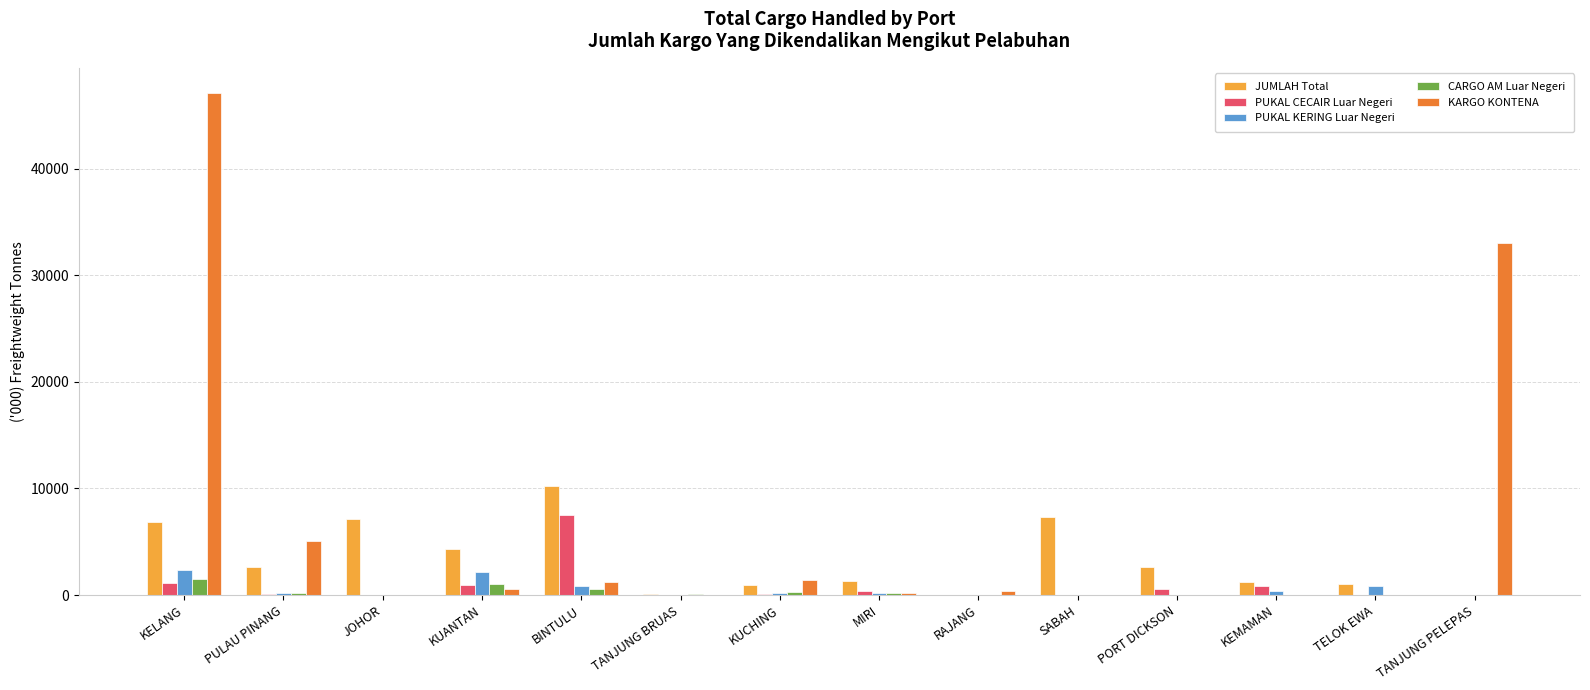

Where does the JUMLAH Total series first go above 2620?

KELANG